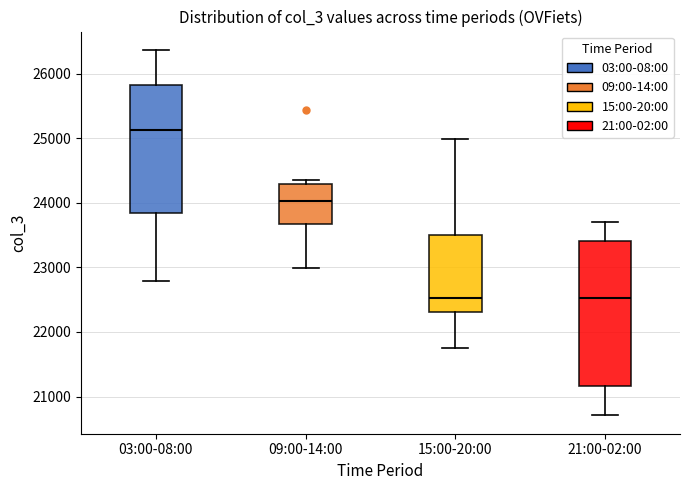

Where is the upper edge of the box for 21:00-02:00 on the y-axis? The values are not printed on the chart, so give them approximately, as read against the axis.

23400